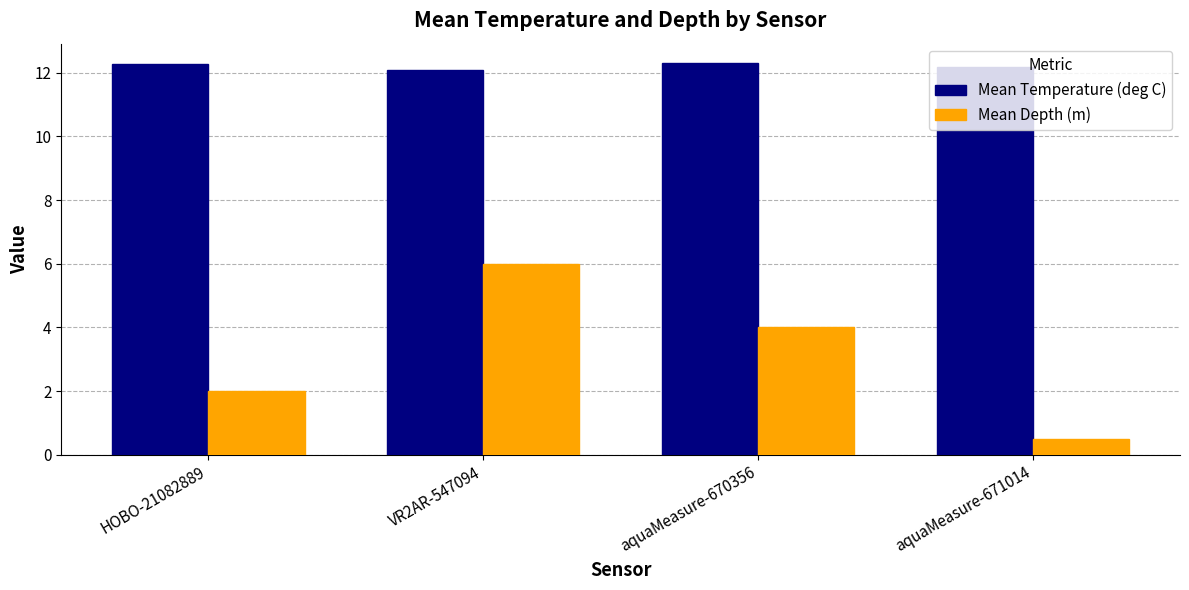

Does the chart contain stacked bars?

No